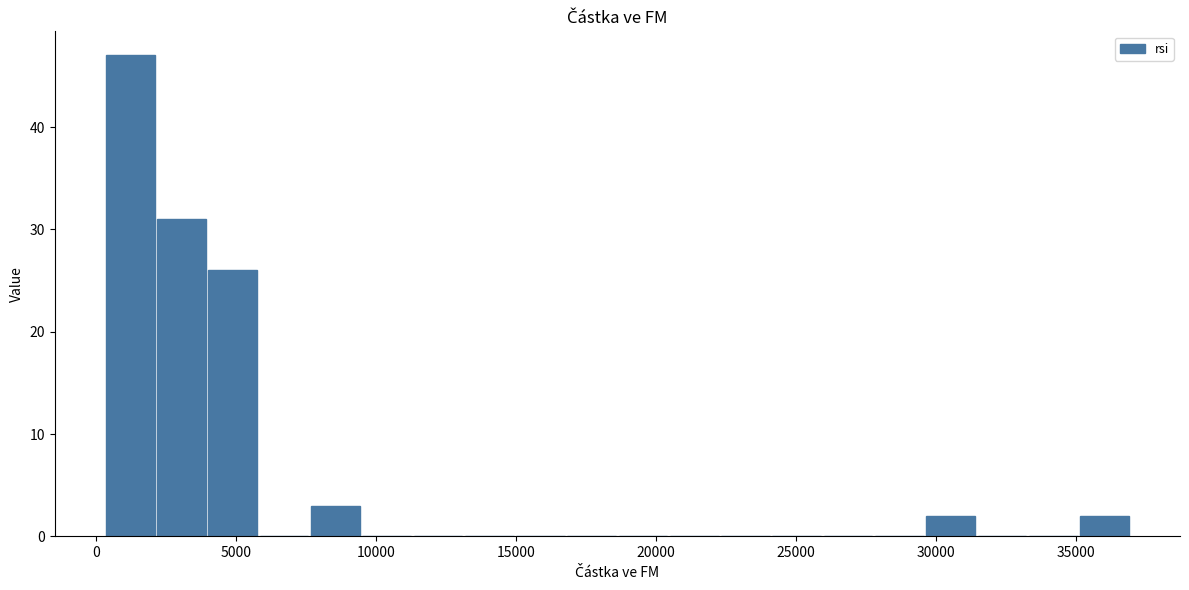

Read against the x-axis, roughly where is the centre of the tallest bar?

1000